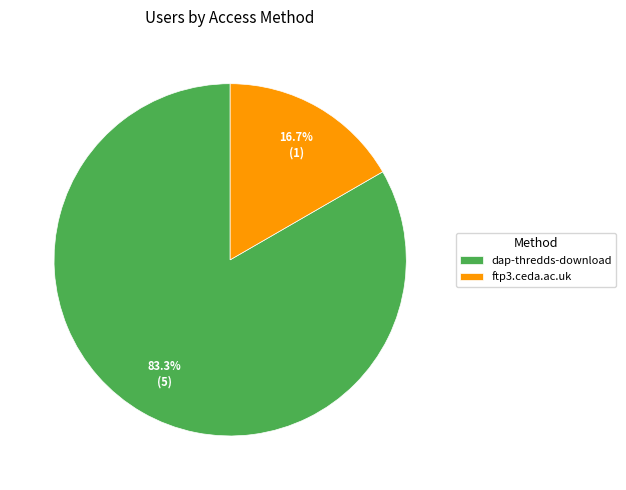

The dap-thredds-download slice represents 83% of the pie. True or false?

True